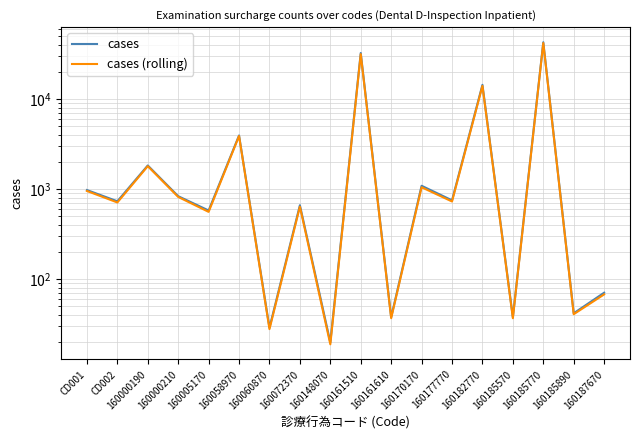

What is the label of the 4th point from the right?

160185570